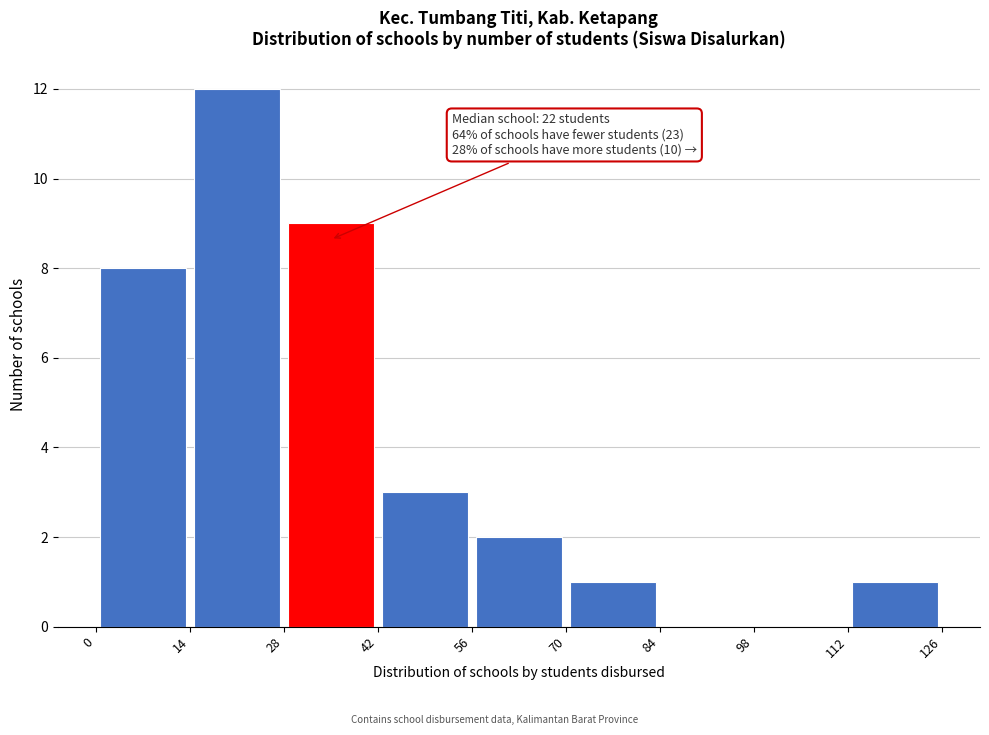

Over which range of the x-axis is the bar tallest?

14 to 28